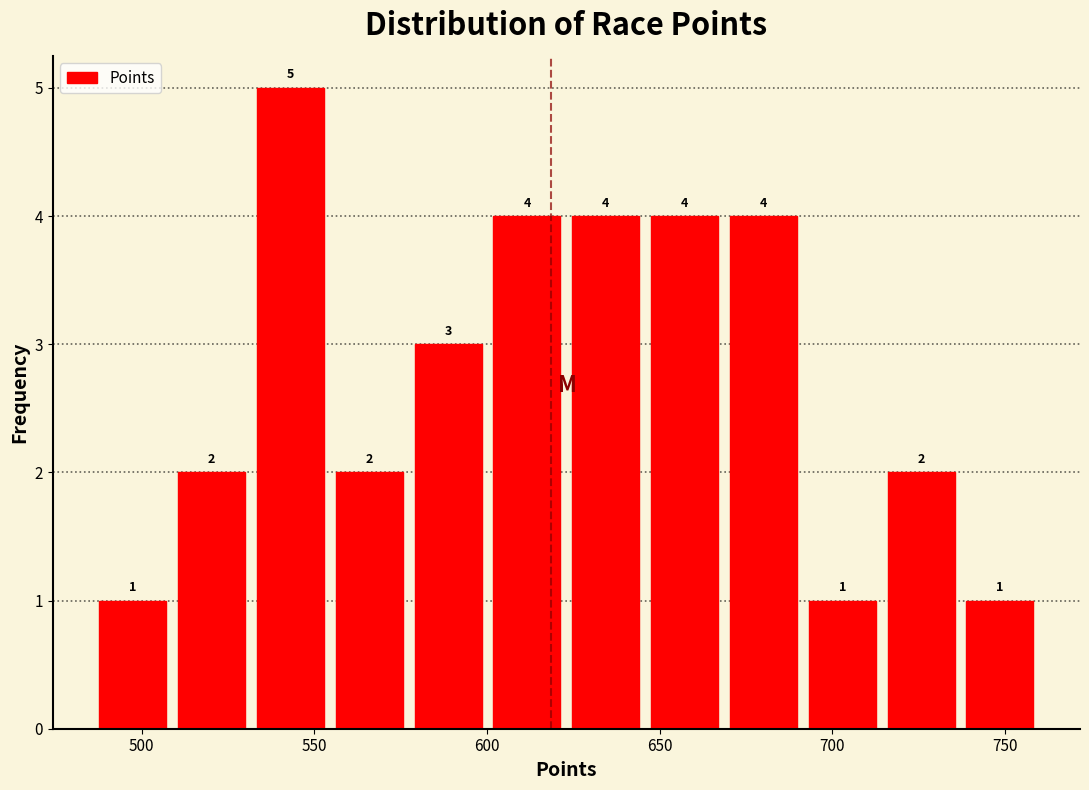

Reading left to right, list every bar in this chart as the range it spans on the x-axis followed by its height. The bar edges are not printed on the chart, so give them approximately, as read against the axis.

485 to 510: 1
510 to 530: 2
530 to 555: 5
555 to 575: 2
575 to 600: 3
600 to 625: 4
625 to 645: 4
645 to 670: 4
670 to 690: 4
690 to 715: 1
715 to 735: 2
735 to 760: 1